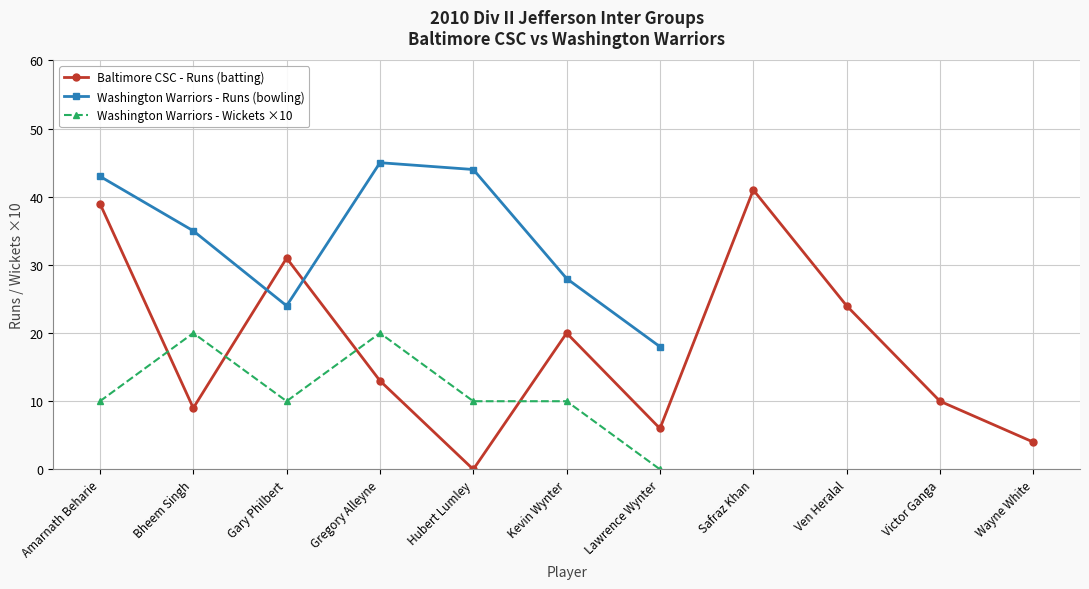

Where is the data nearest to the value 20?

Kevin Wynter